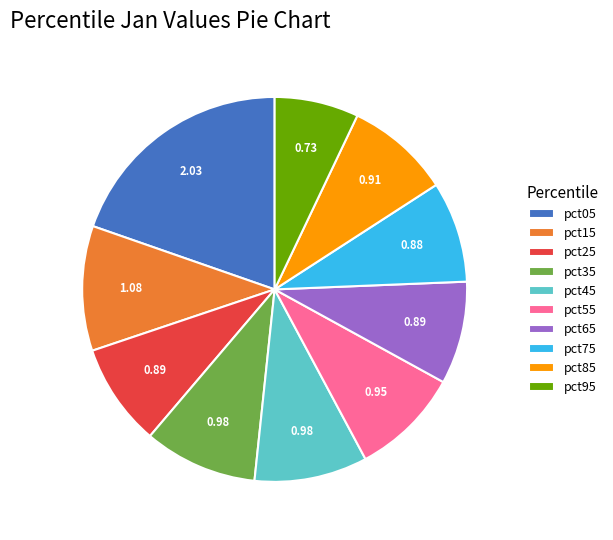

Between pct35 and pct65, which is larger?

pct35